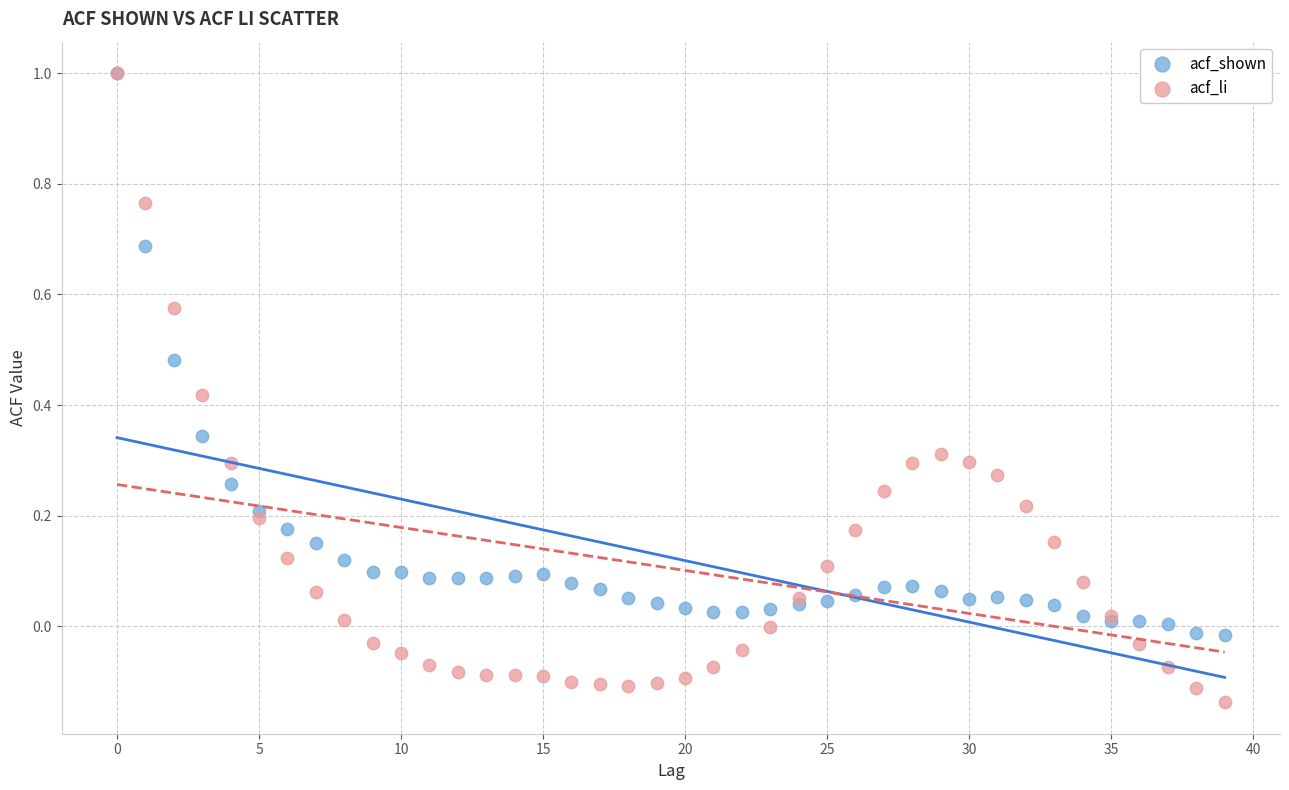

What are all the series names shown in the legend?

acf_shown, acf_li